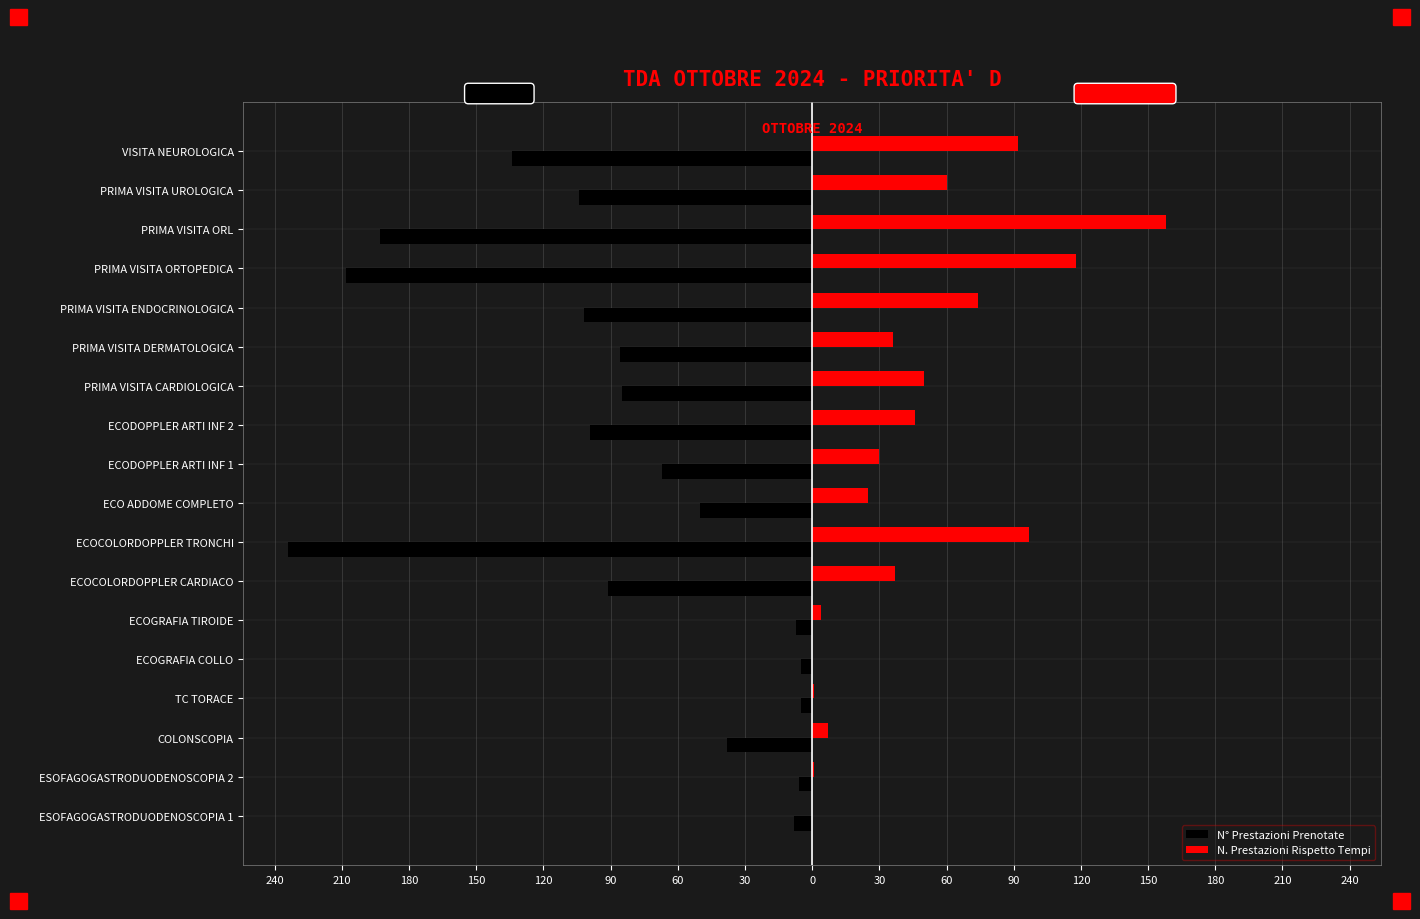

What are all the series names shown in the legend?

N° Prestazioni Prenotate, N. Prestazioni Rispetto Tempi